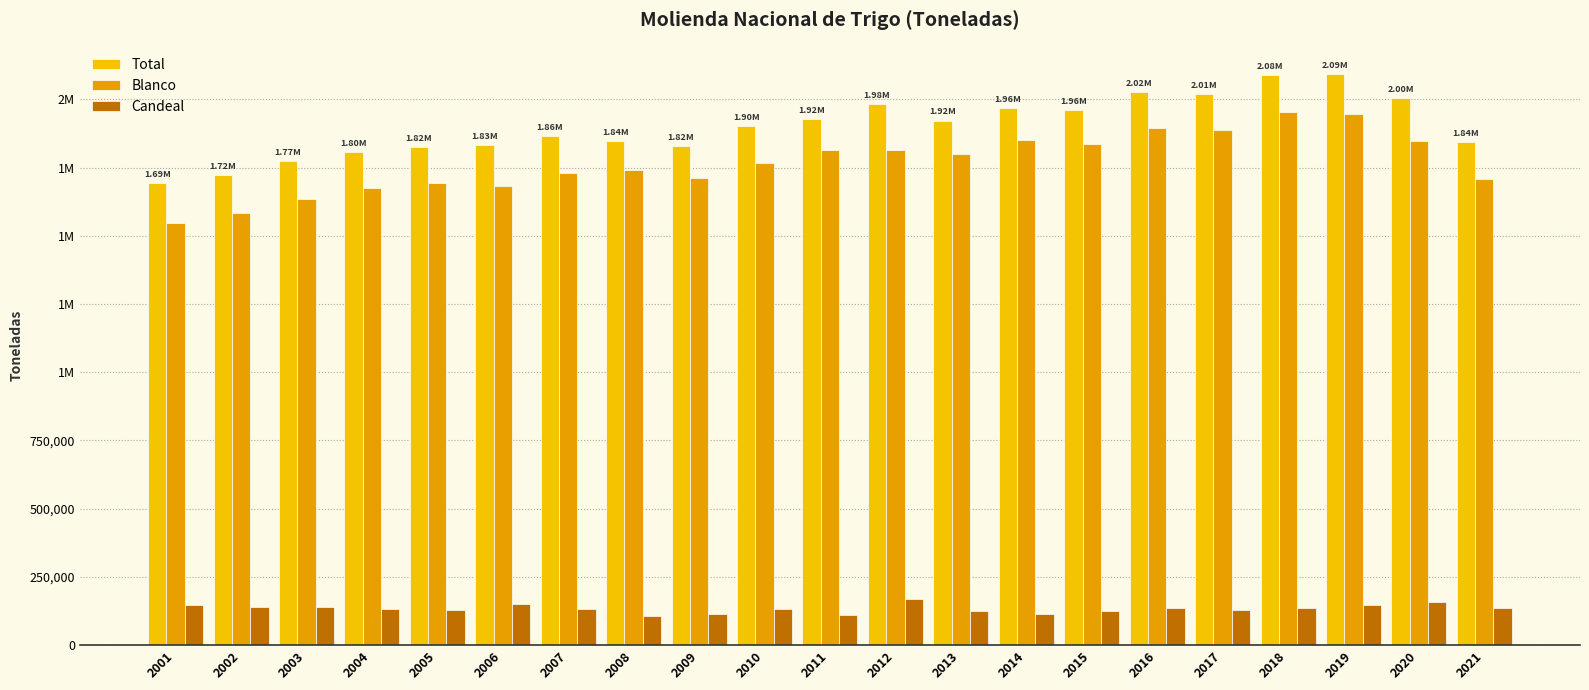

Does the chart contain stacked bars?

No